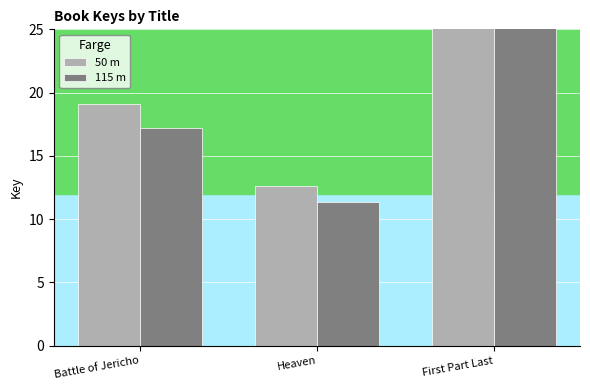

What is the spread (max minus min) of values at First Part Last?

17.0